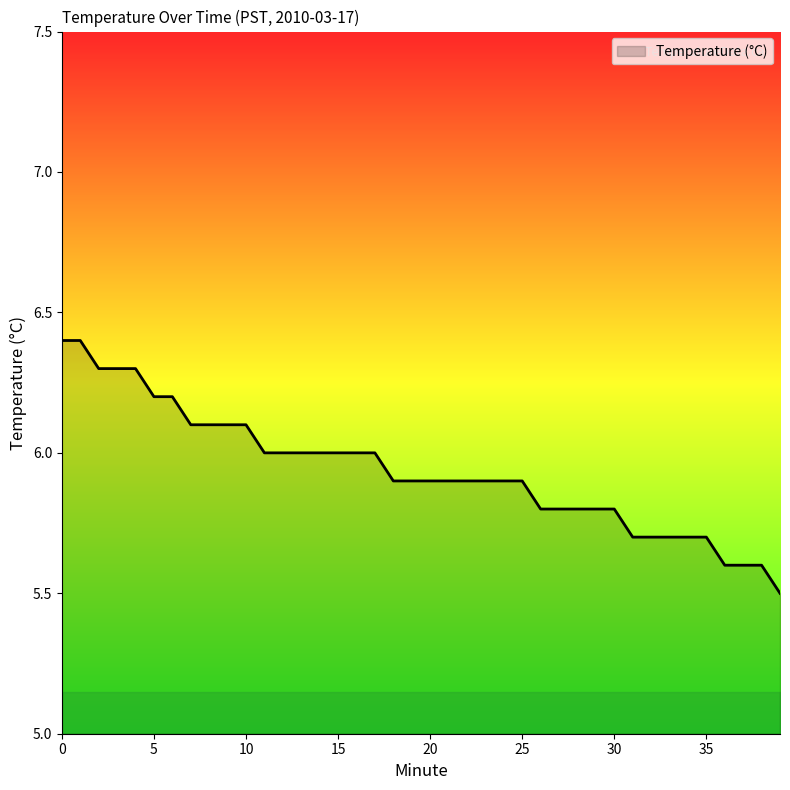

What is the greatest value displayed?

6.4